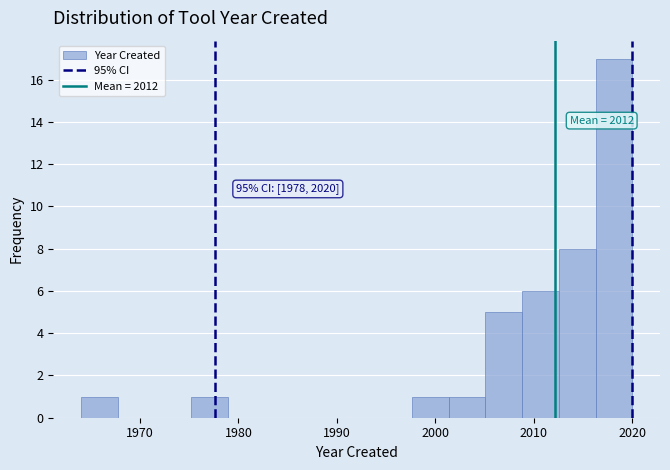

Read against the x-axis, roughly where is the centre of the tallest bar?

2018